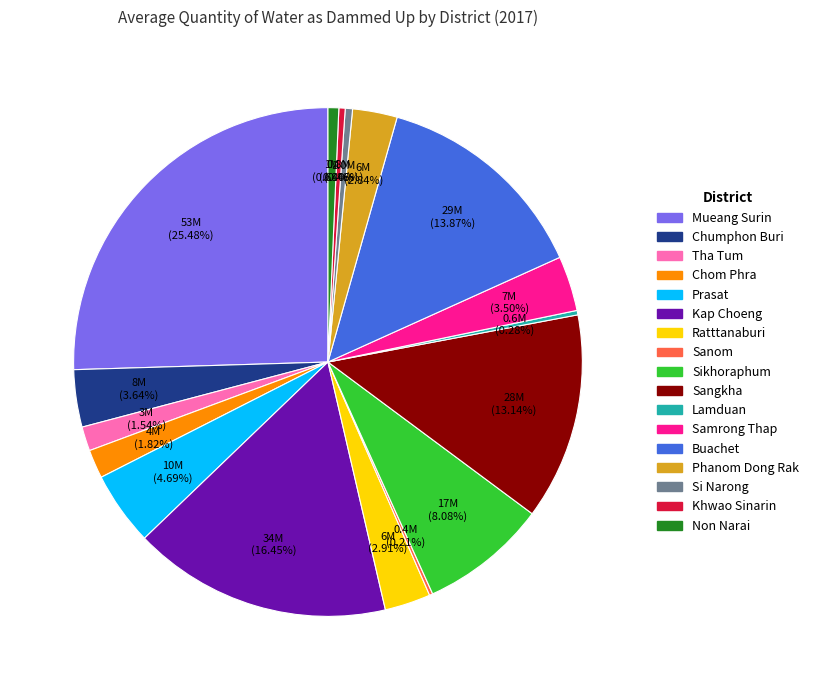

Which has a higher value, Chumphon Buri or Kap Choeng?

Kap Choeng